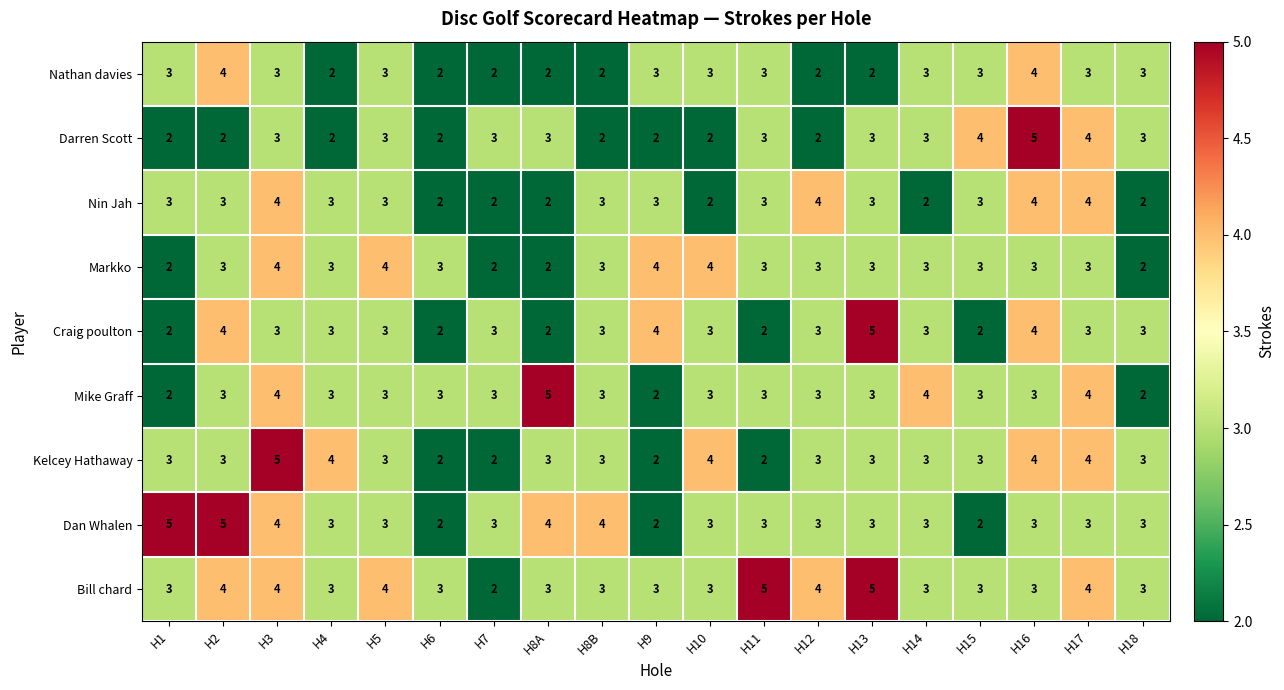

Between H2 and H8B, which series saw the biggest shift?

Nathan davies